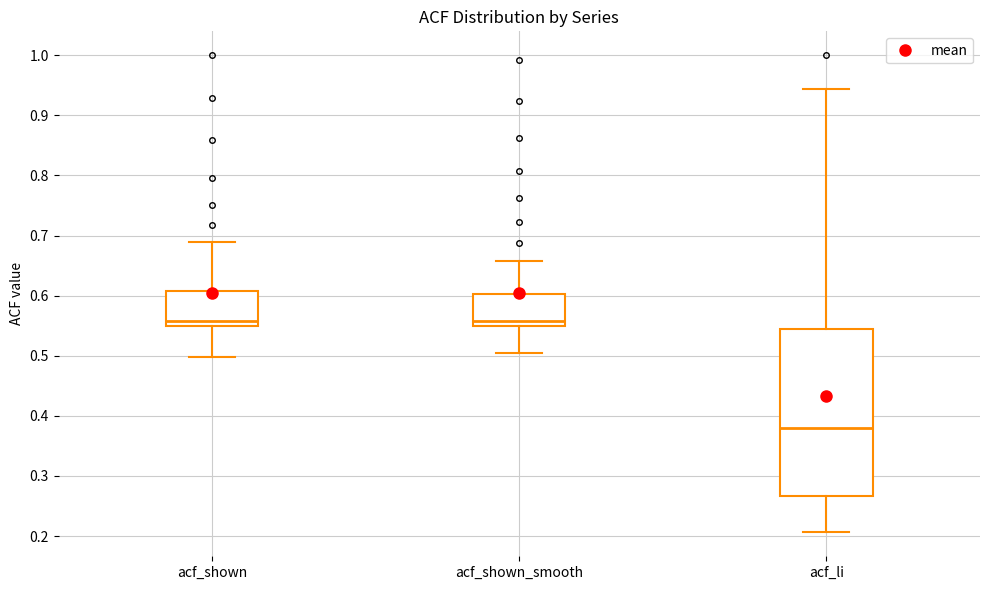

Which box's median line is the lowest?

acf_li